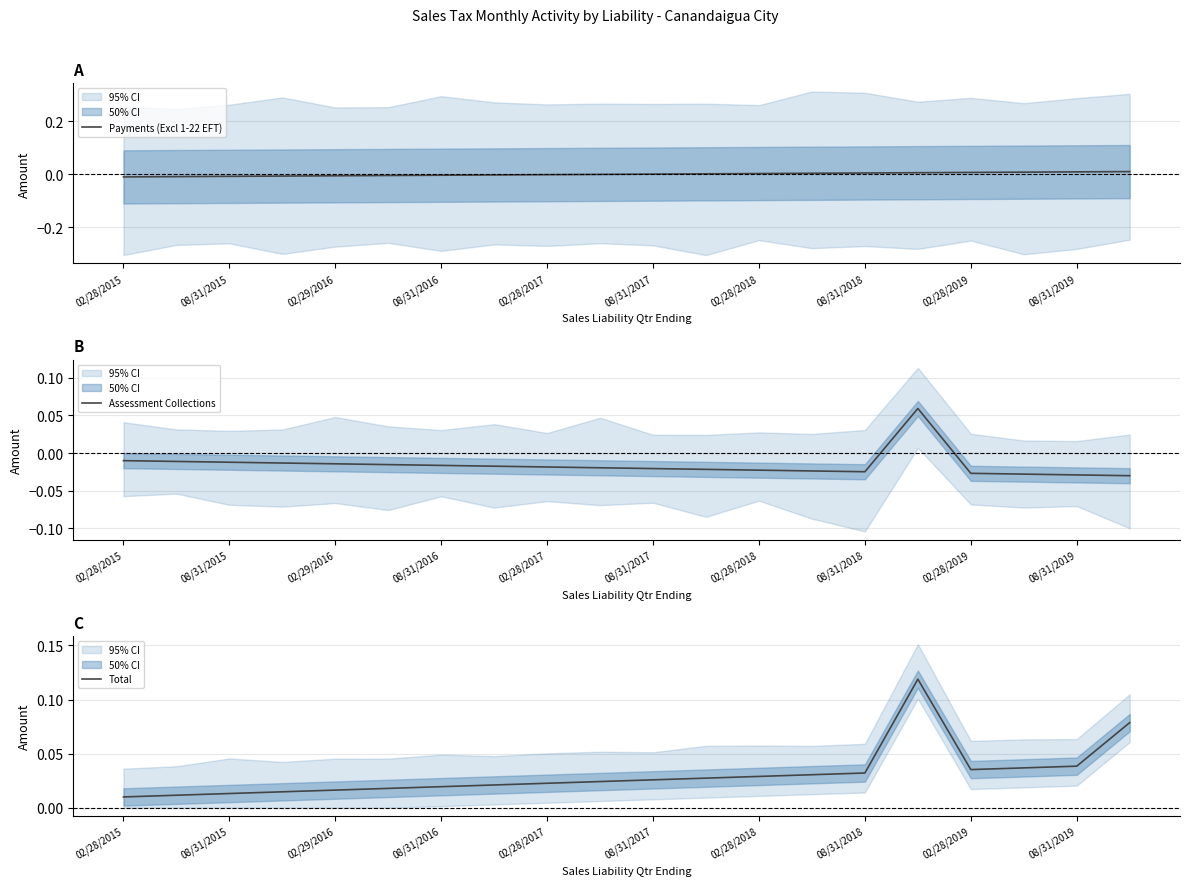

In Assessment Collections, how many points are lower than both neighbors (excluding endpoints)?

1